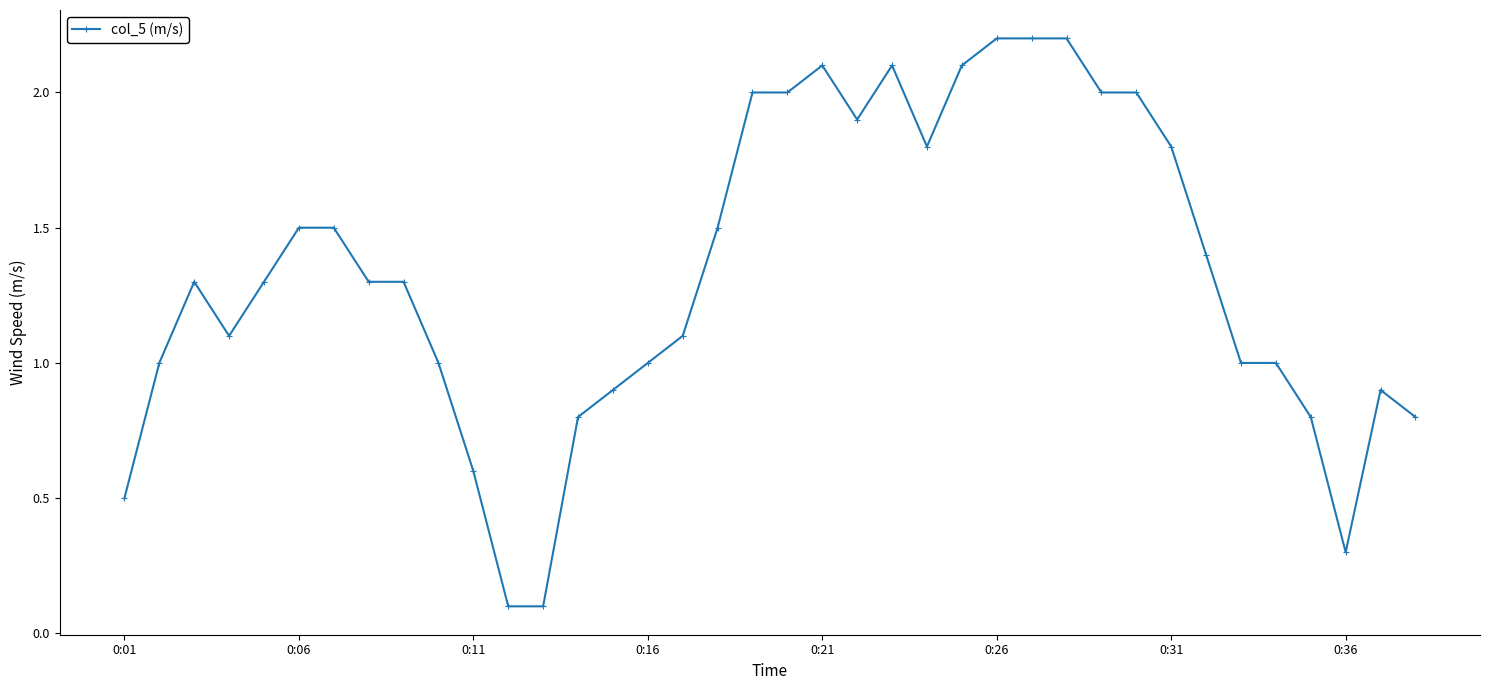

How many data points does each series have?

38